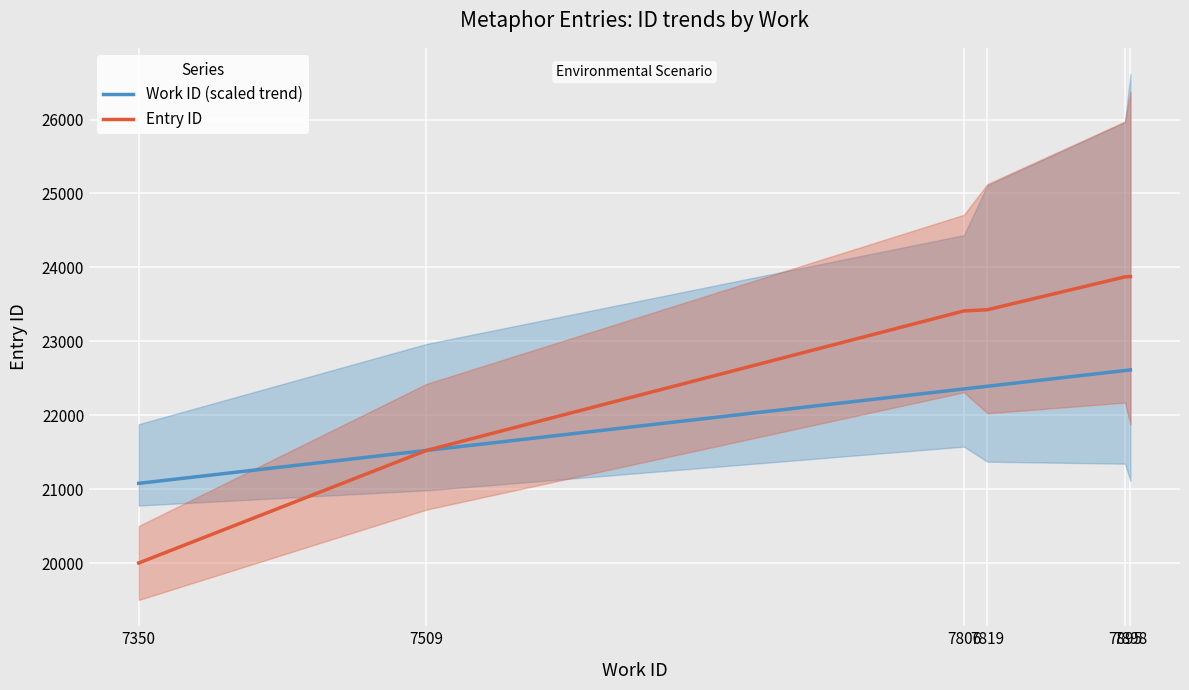

List the labels in order of Work ID (scaled trend) value, largest first.

7898, 7895, 7819, 7806, 7509, 7350